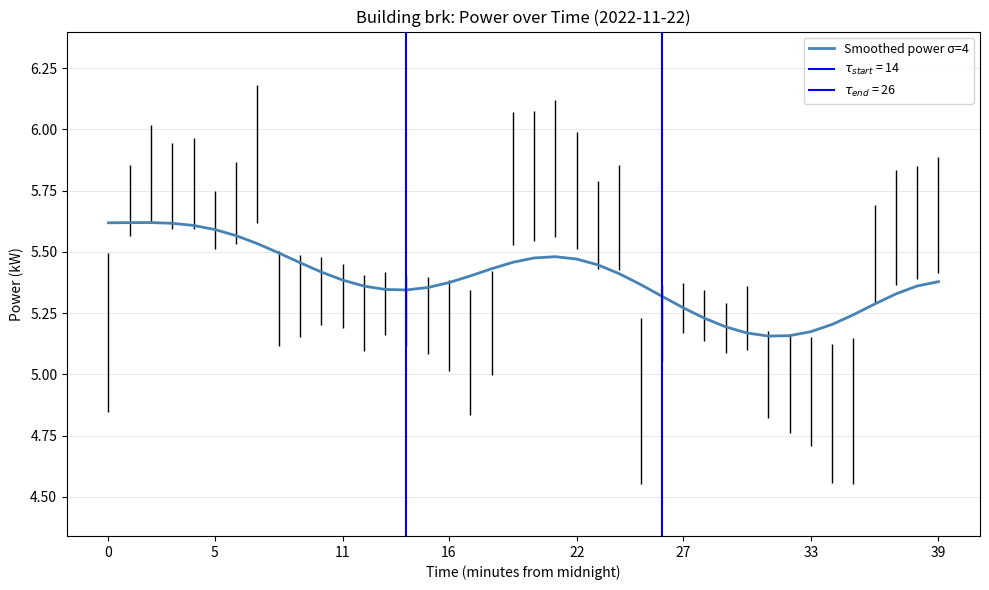

True or false: the data shows 5.2 at 28.

True